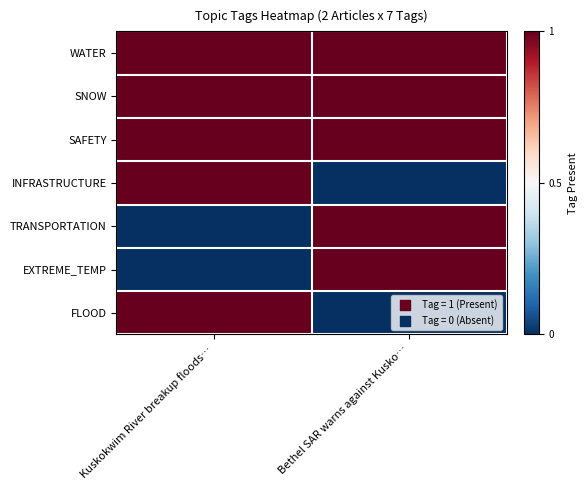

How many series are shown in this chart?

7